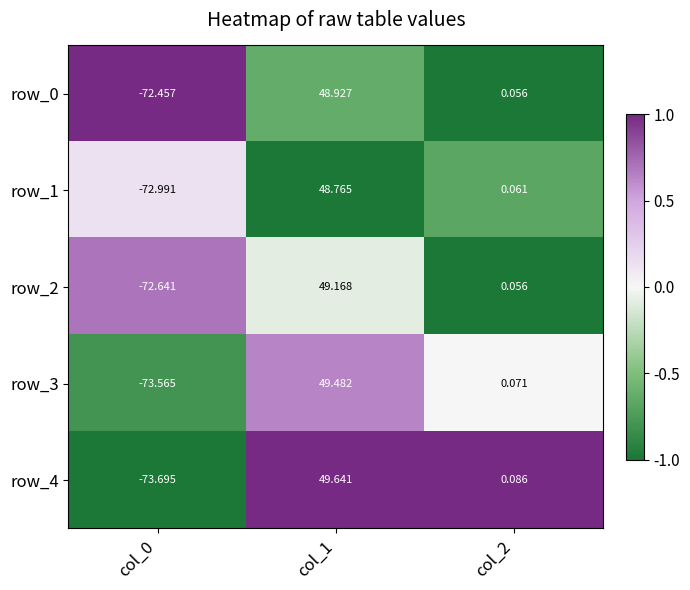

Which series has the widest spread of values?

row_4